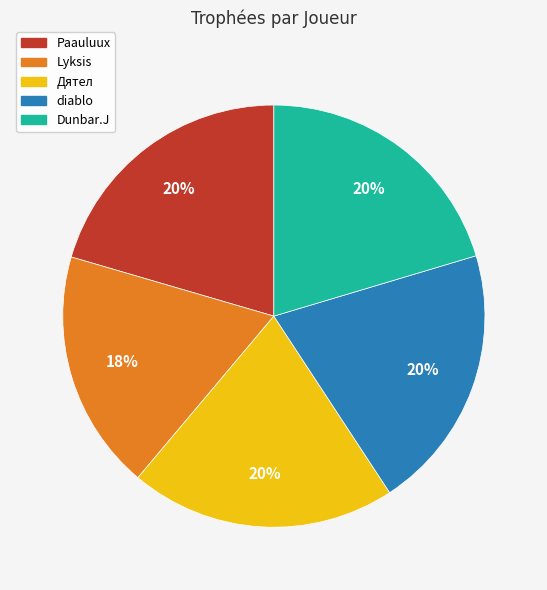

Is it true that diablo is 20% of the pie?

True